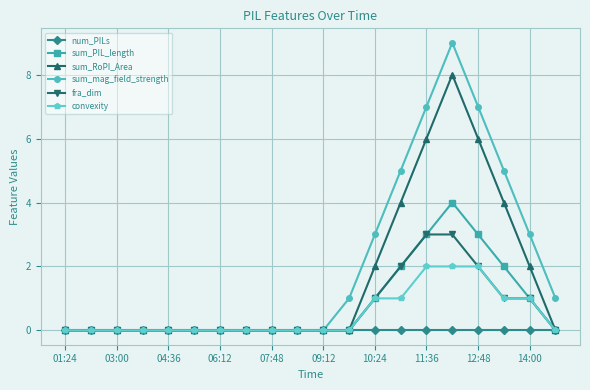

Which series has the largest range (max minus min)?

sum_mag_field_strength